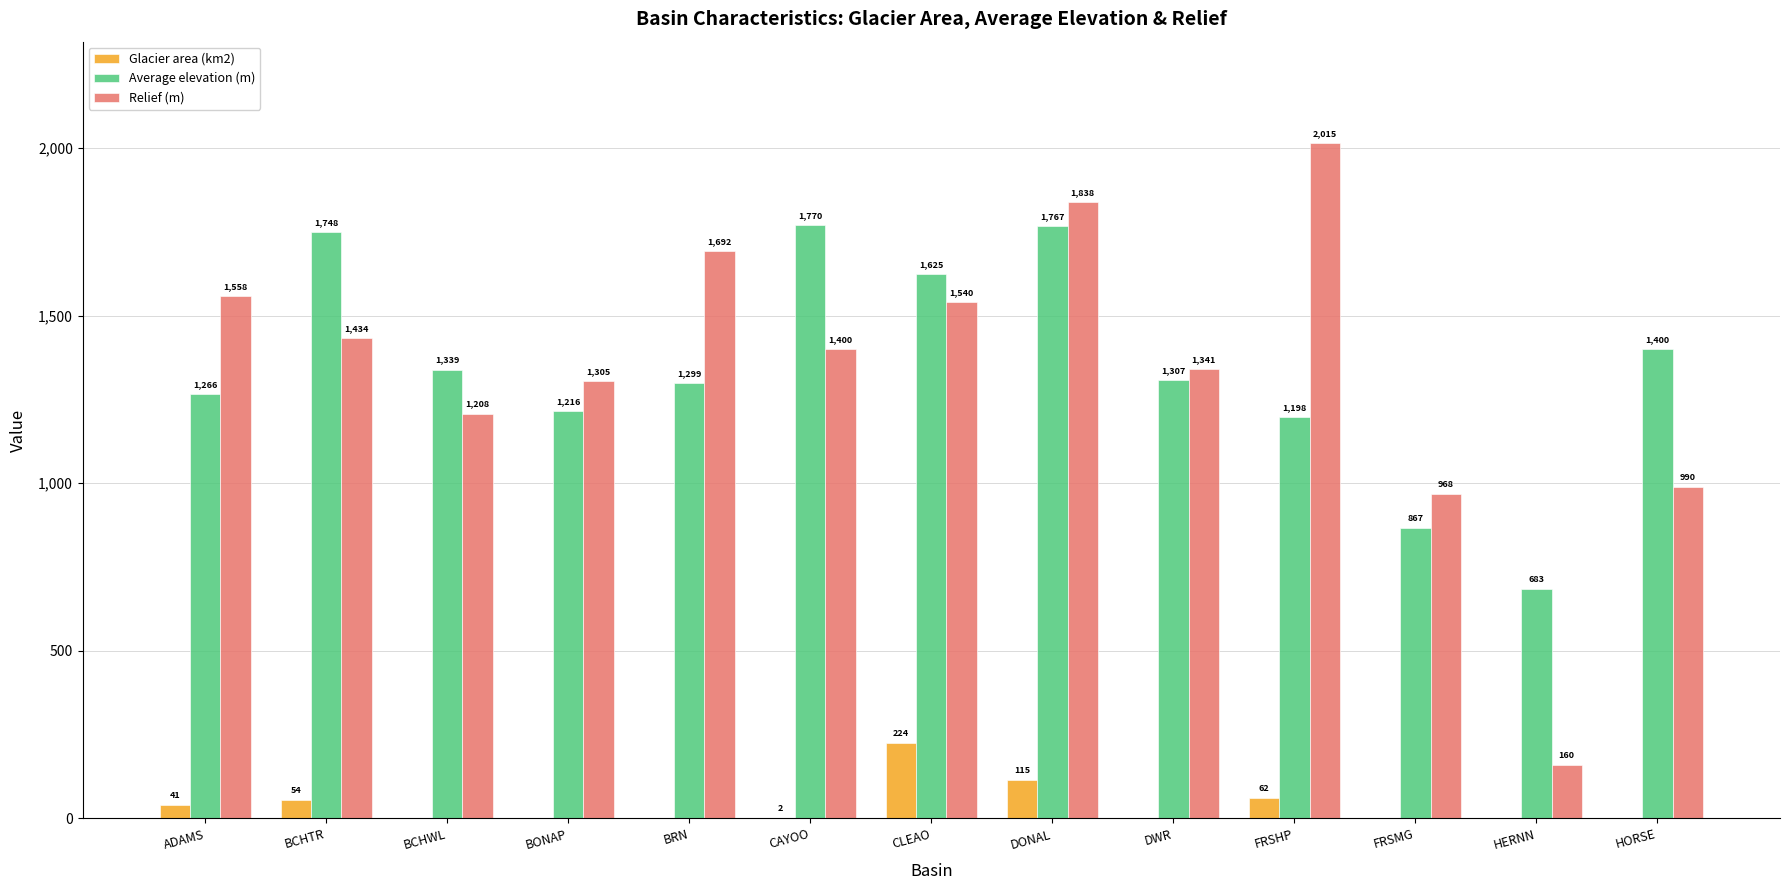

Which series has the widest spread of values?

Relief (m)